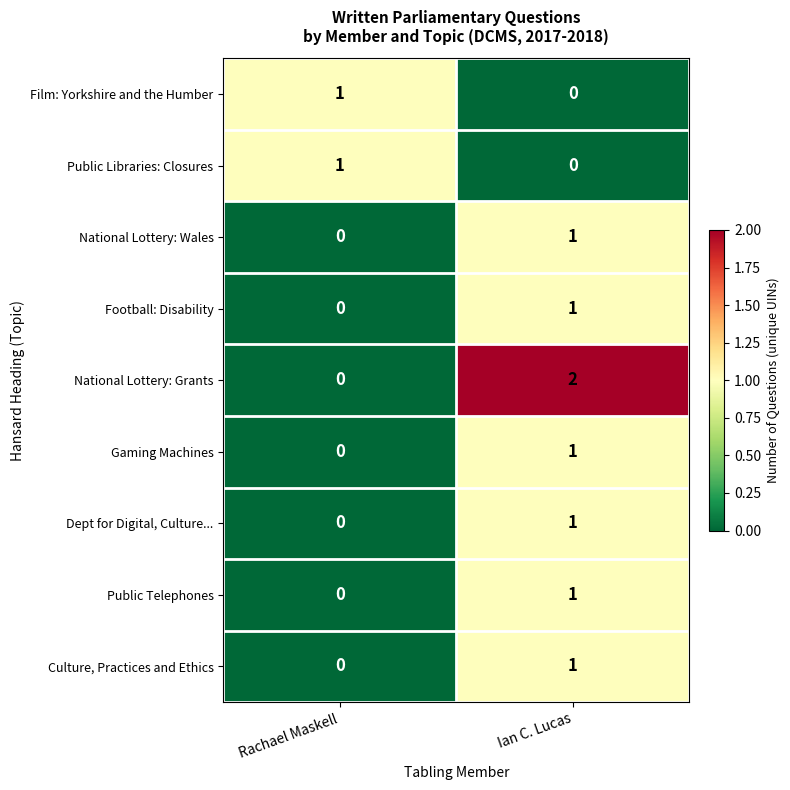

Which category has the highest value in the National Lottery: Wales series?

Ian C. Lucas